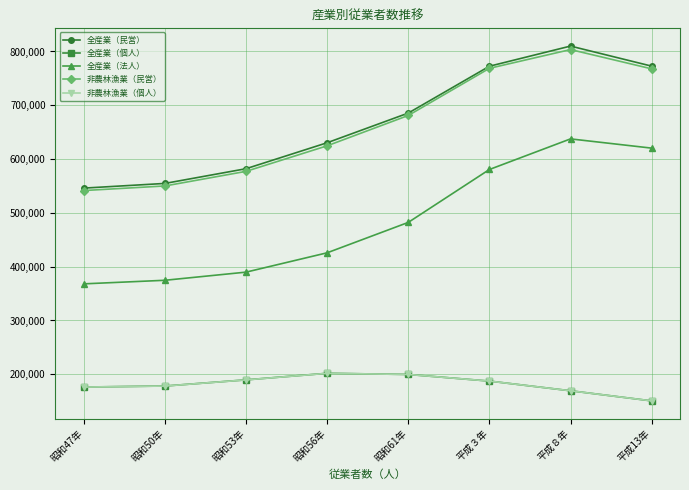

How many lines are shown in the chart?

5